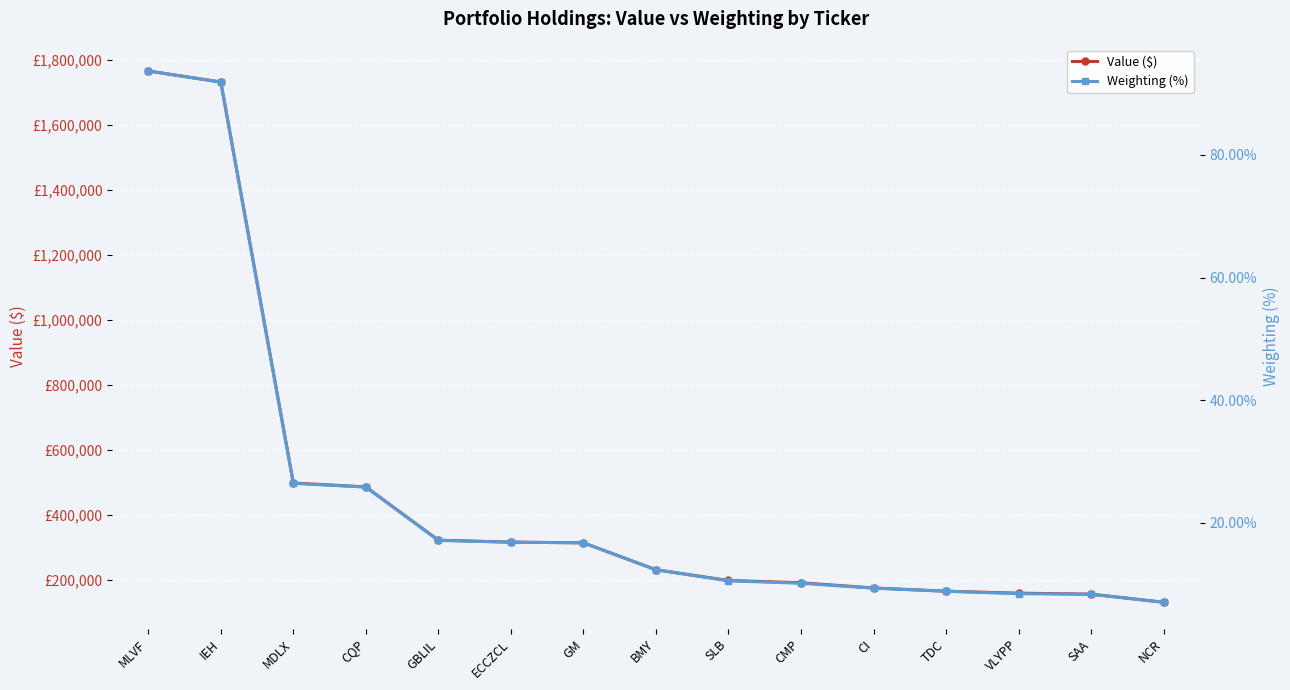

What is the average value of the Value ($) series?

456000.0